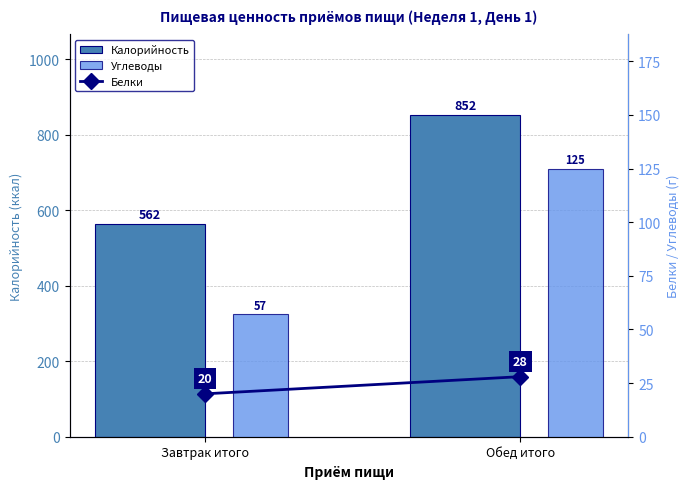

What is the minimum value for Белки?

20